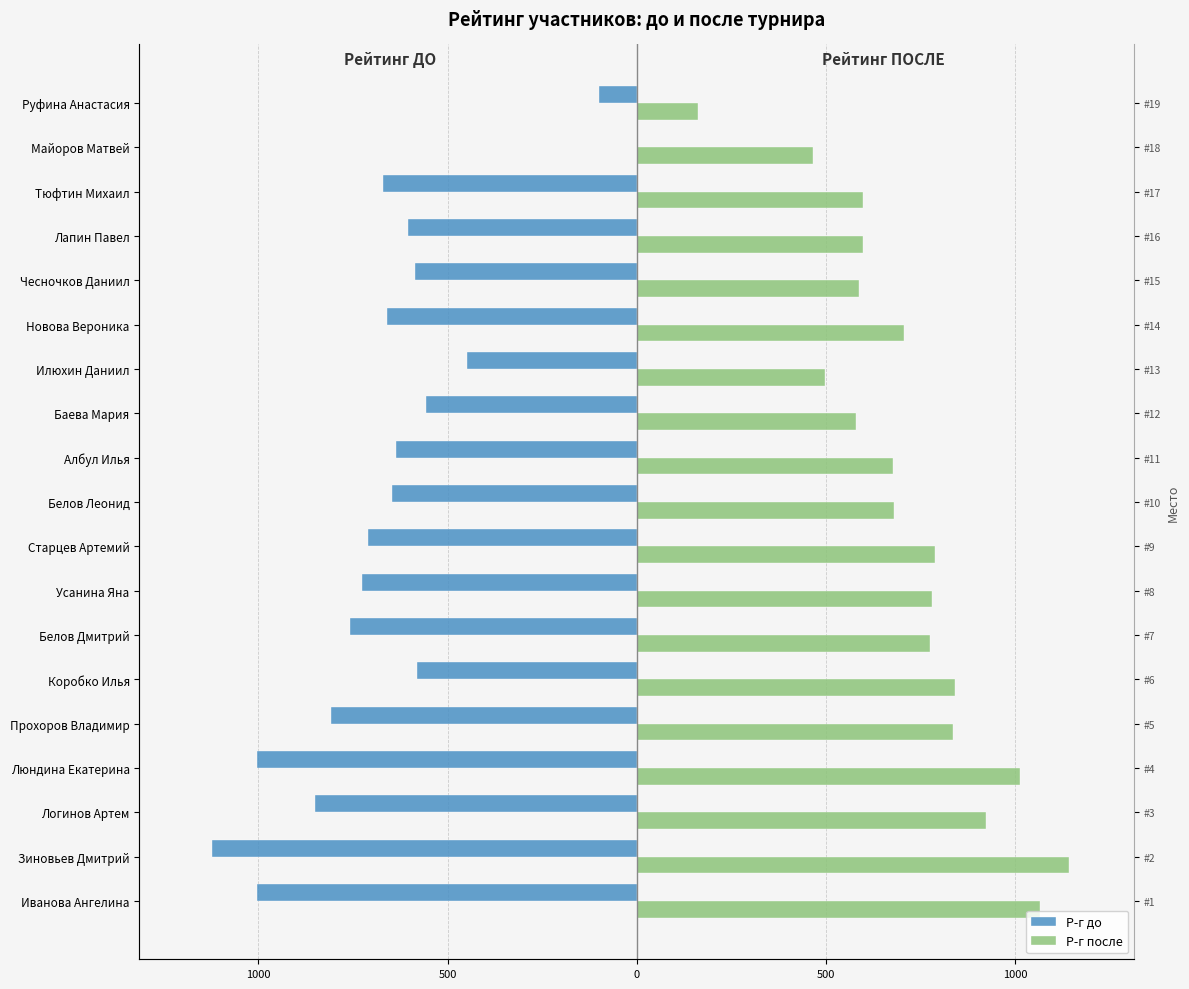

The value of Р-г до at Лапин Павел is -360. True or false?

False